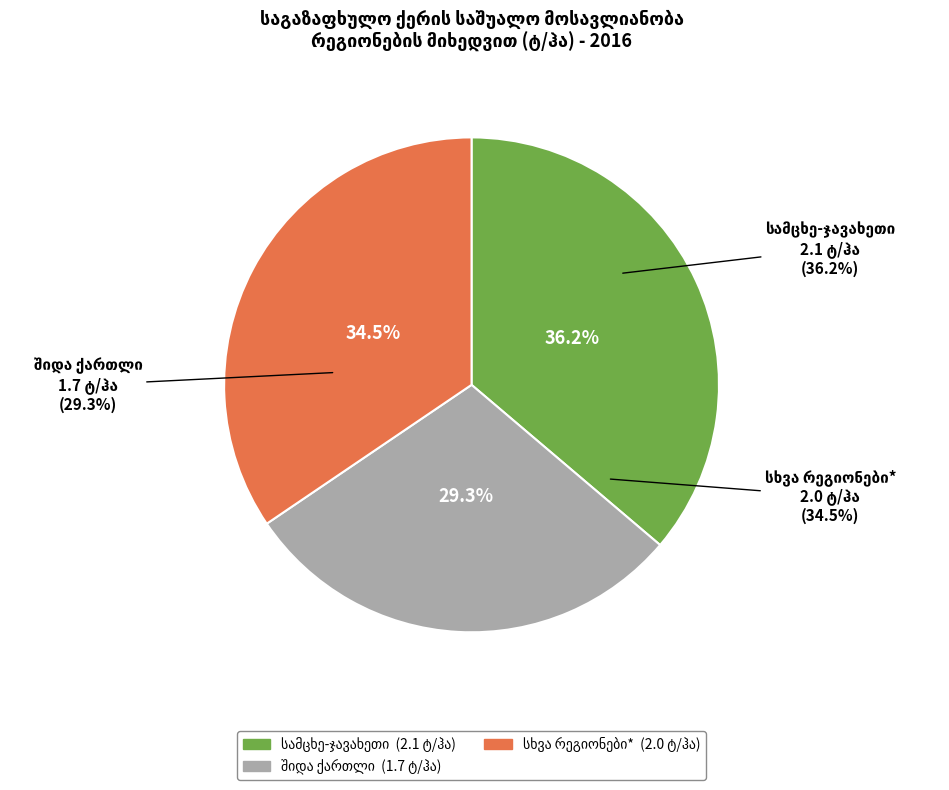

To the nearest percent, what is the difference between the სამცხე-ჯავახეთი and შიდა ქართლი slice percentages?

7%